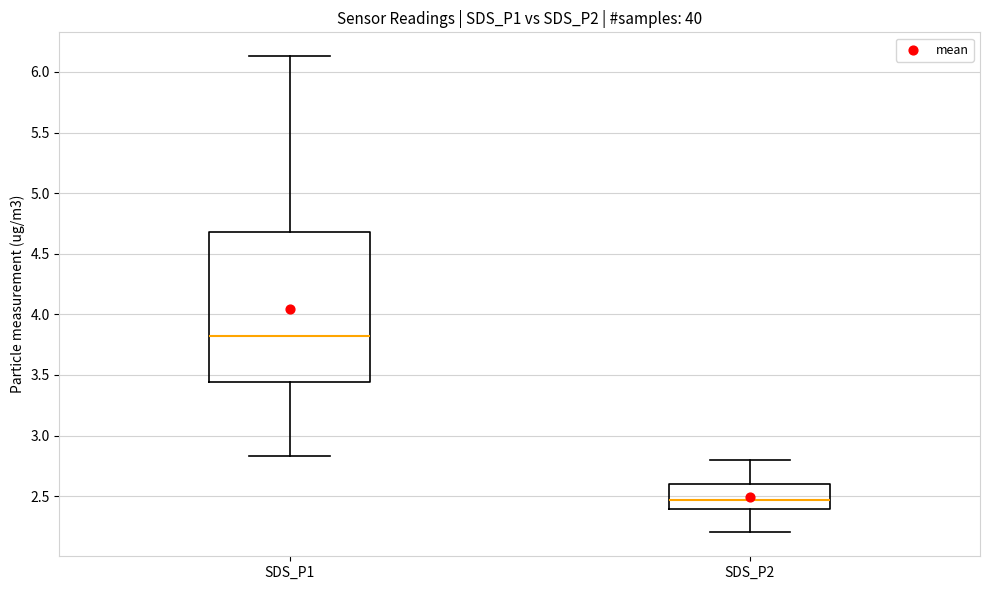

Where is the upper edge of the box for SDS_P1 on the y-axis? The values are not printed on the chart, so give them approximately, as read against the axis.

4.70